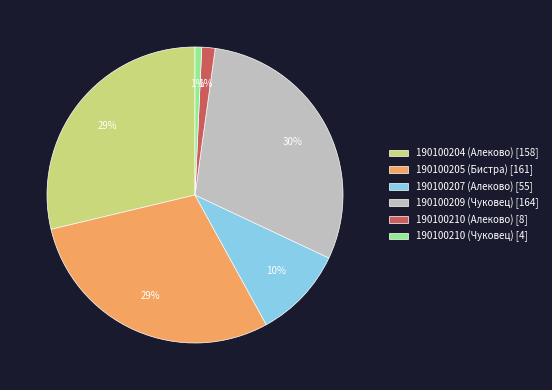

Between 190100209 (Чуковец) [164] and 190100204 (Алеково) [158], which is larger?

190100209 (Чуковец) [164]